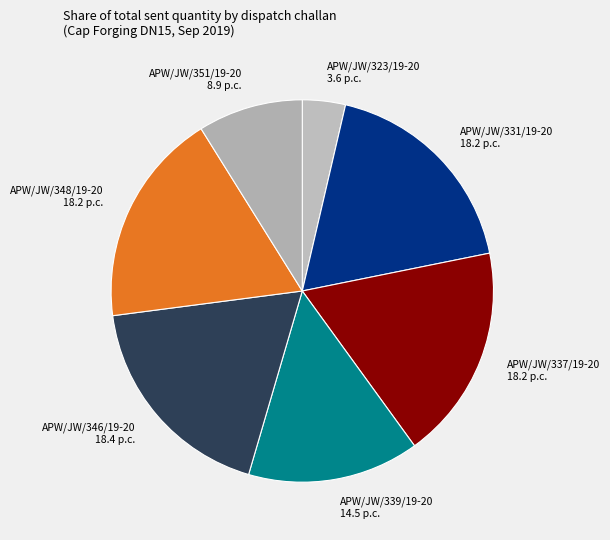

The APW/JW/351/19-20 8.9 p.c. slice represents 9% of the pie. True or false?

True